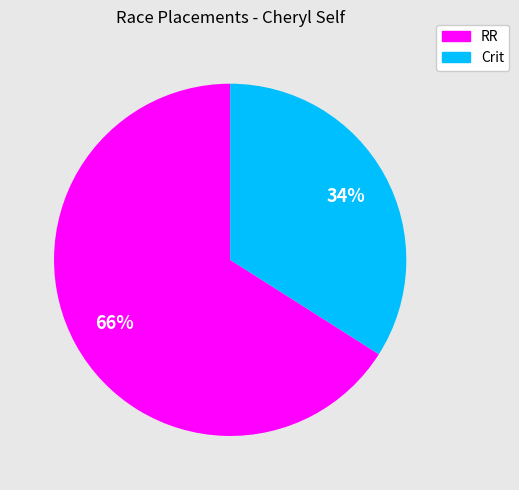

Does any single category account for the majority?

Yes